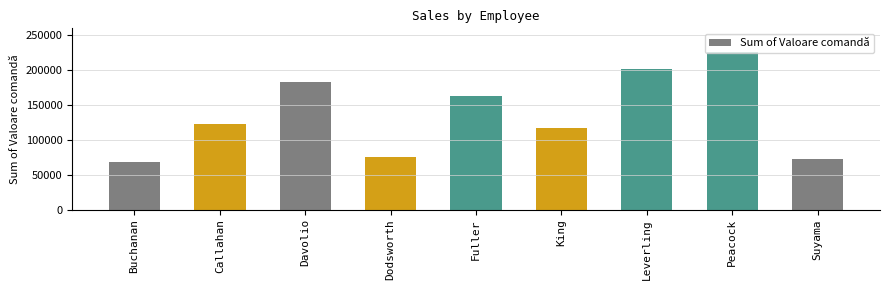

Approximately how many times larger is the value at Buchanan compared to Peacock?

0.3